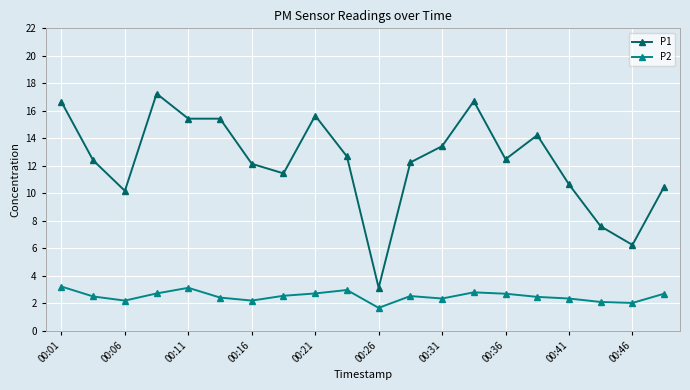

List the series in order of their overall mean, highest first.

P1, P2